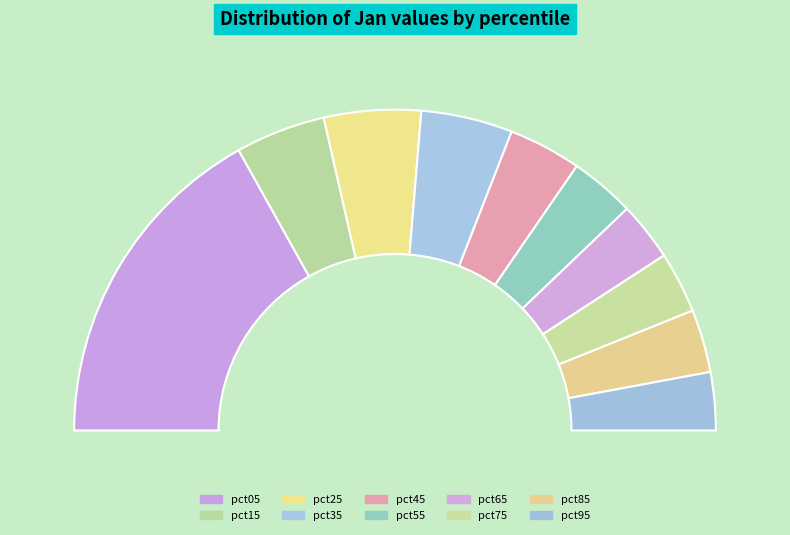

To the nearest percent, what is the average slice percentage?

10%